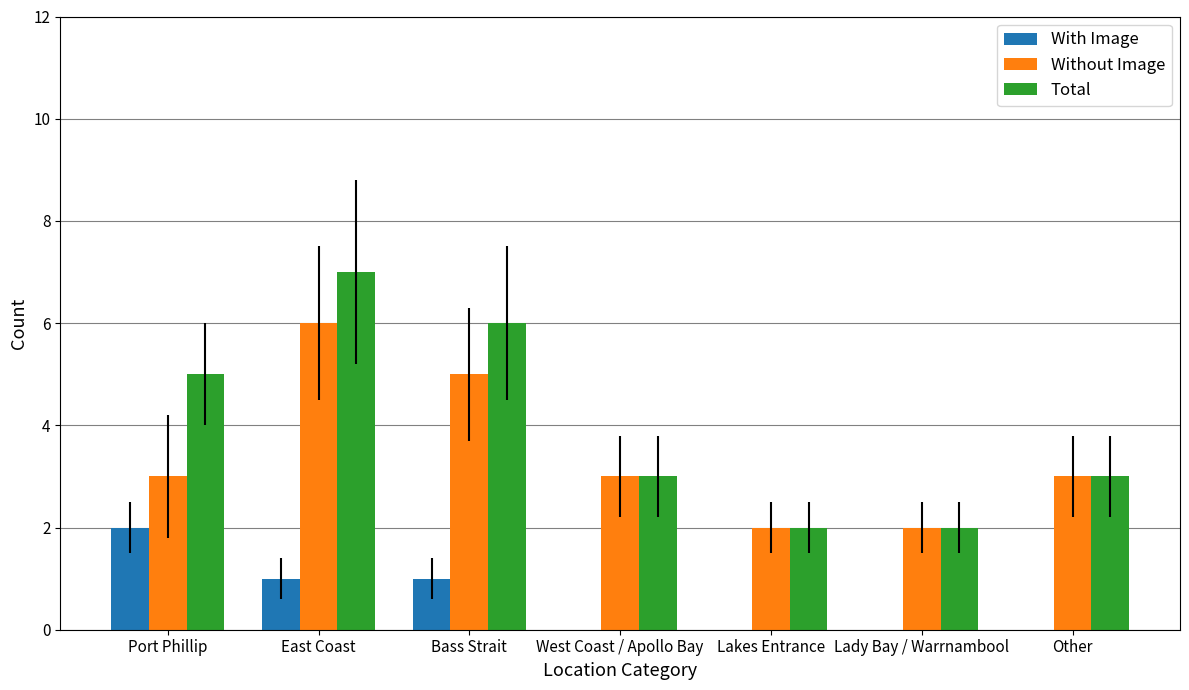

True or false: Without Image has a value of 3 at Other.

True